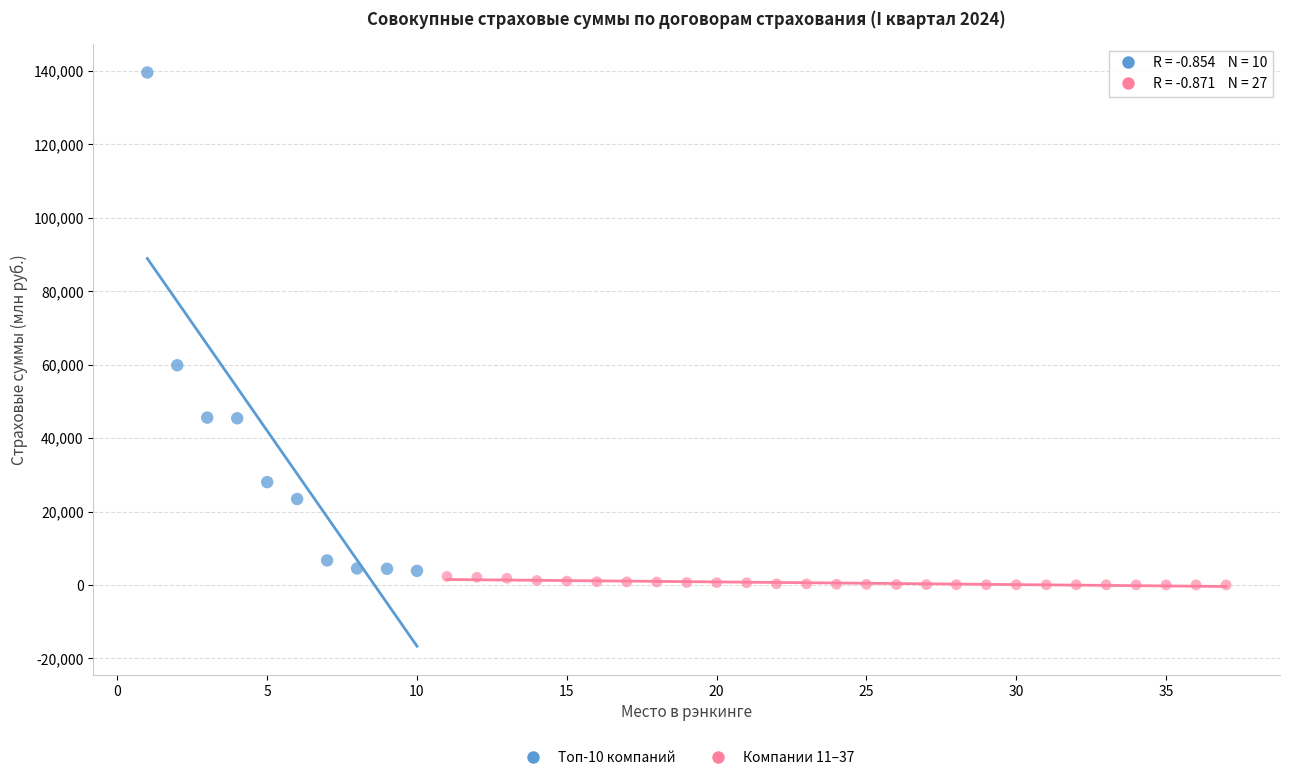

Which series contains the highest Y value?

Топ-10 компаний